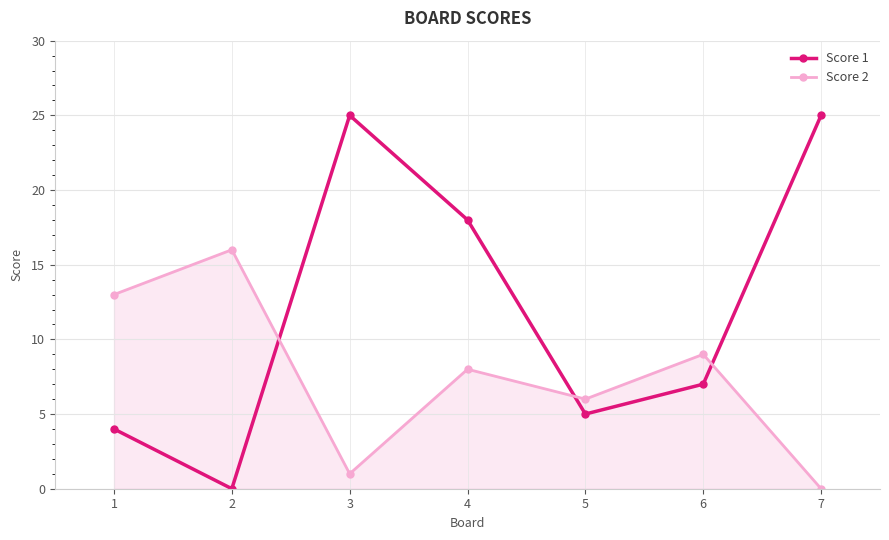

Where is the first local minimum for Score 1?

2